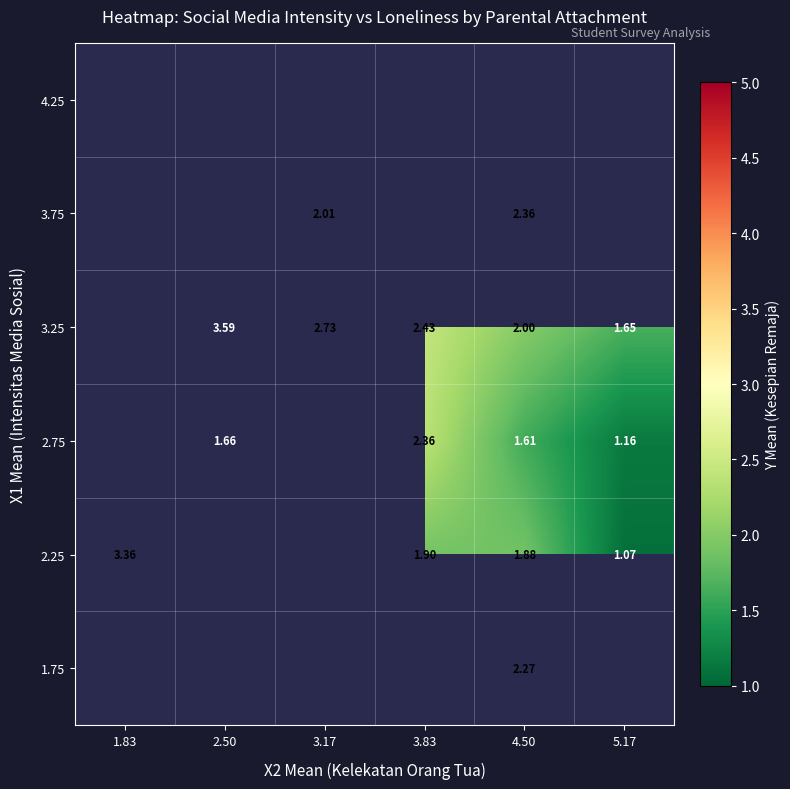

Is the value of 3.25 at 2.50 greater than the value of 2.75 at 4.50?

Yes